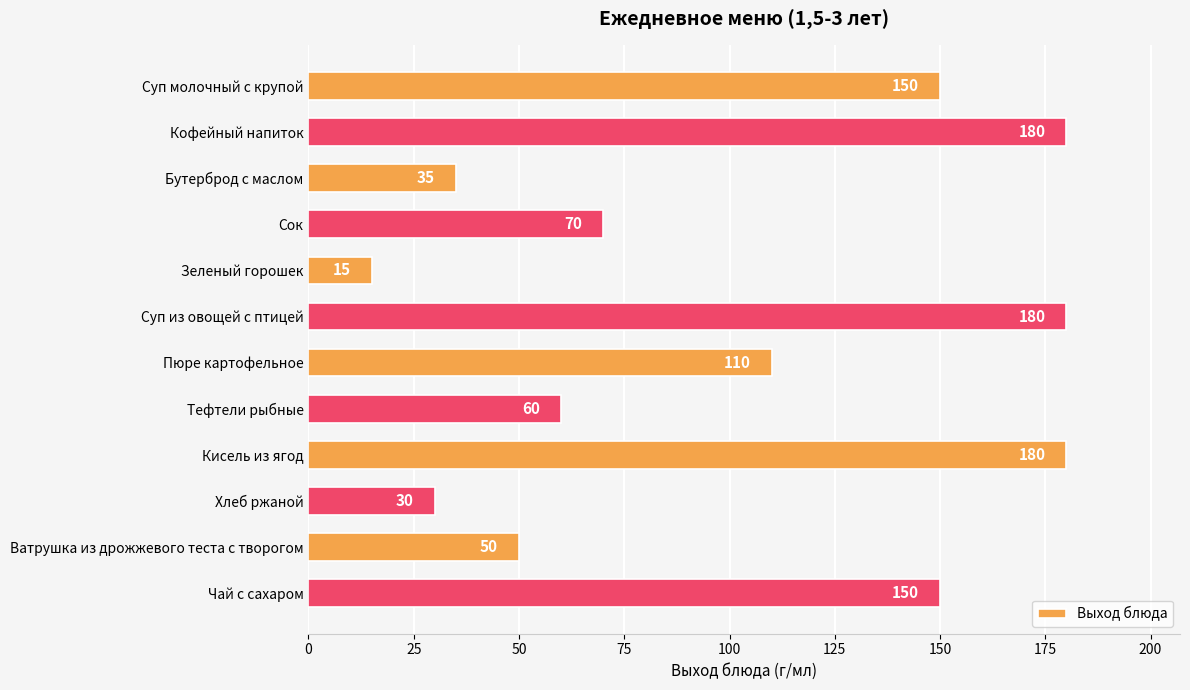

Between Чай с сахаром and Кисель из ягод, which is larger?

Кисель из ягод